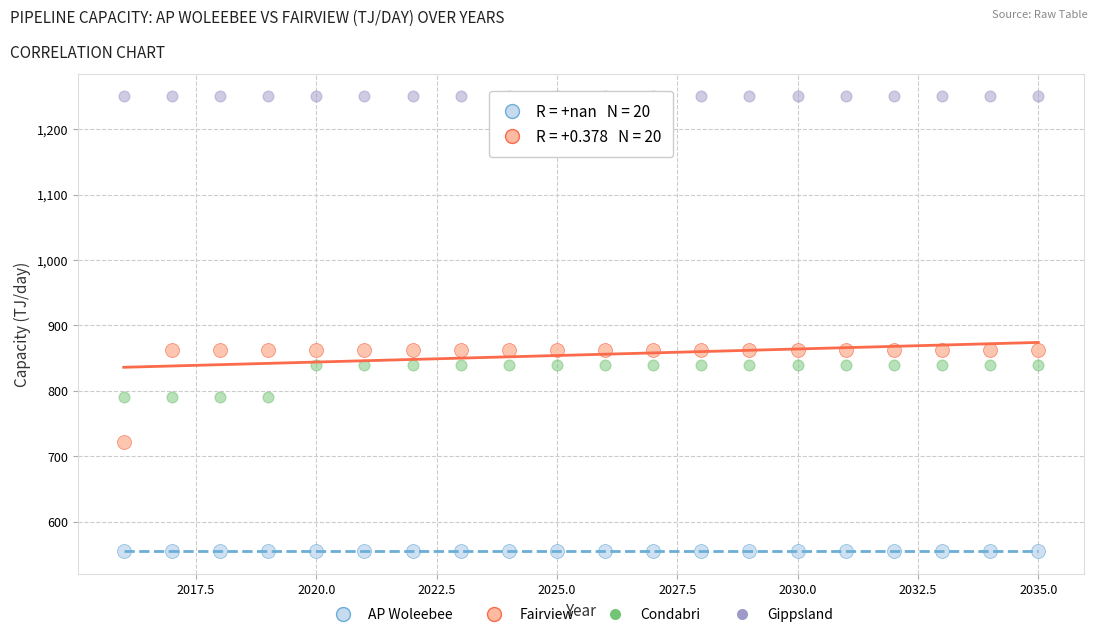

Which series contains the lowest Y value?

AP Woleebee